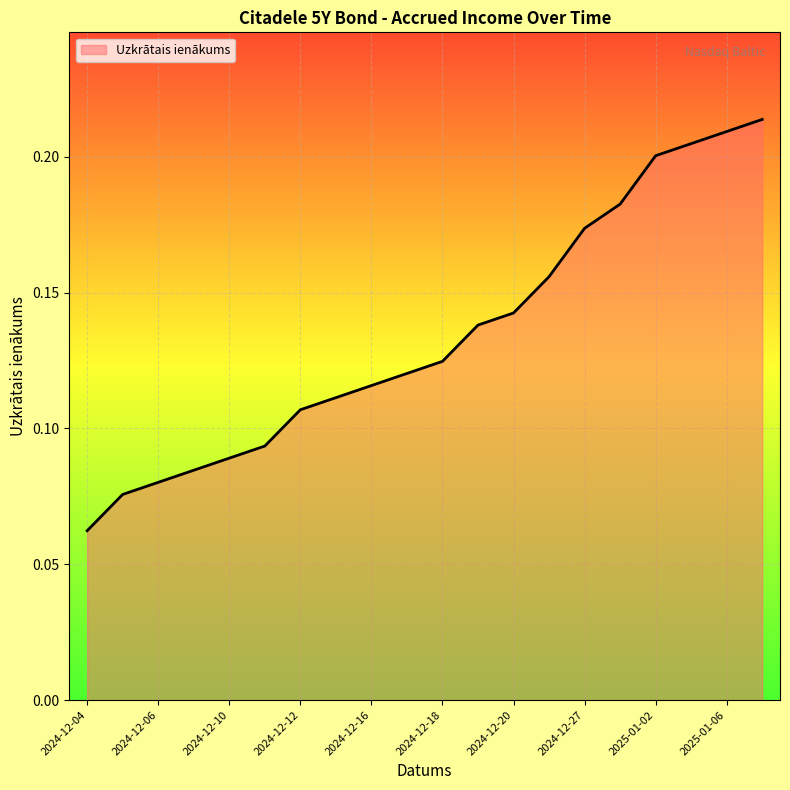

Is this an area chart (filled region under the line)?

Yes